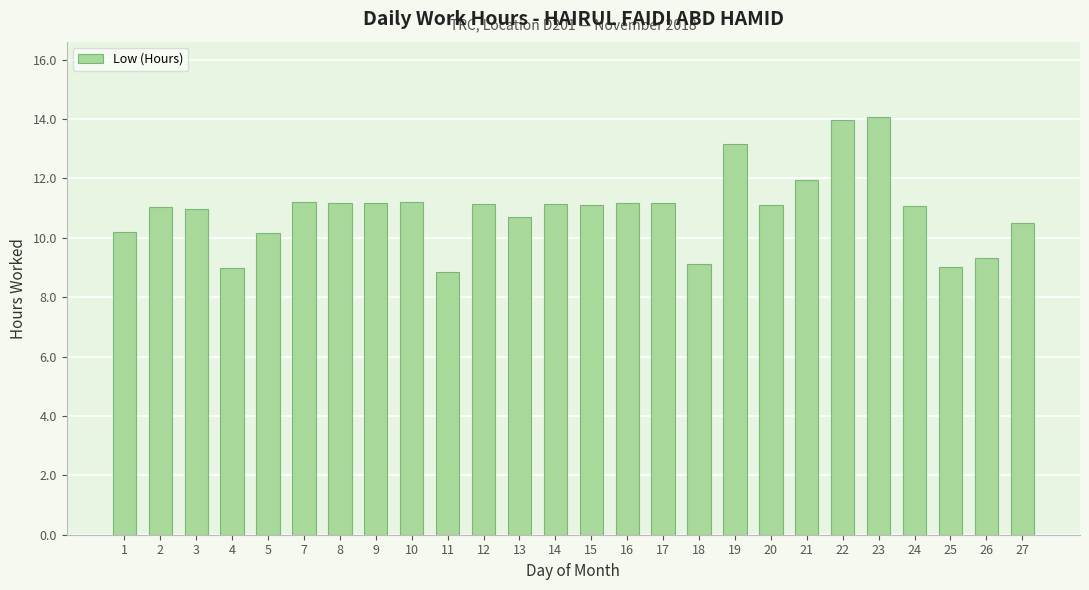

True or false: the data shows 21.4 at 19.

False